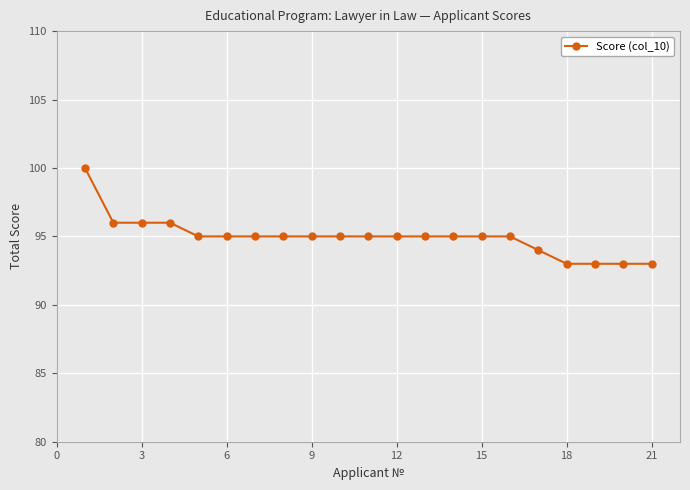

What is the value of the 12th point from the left?

95